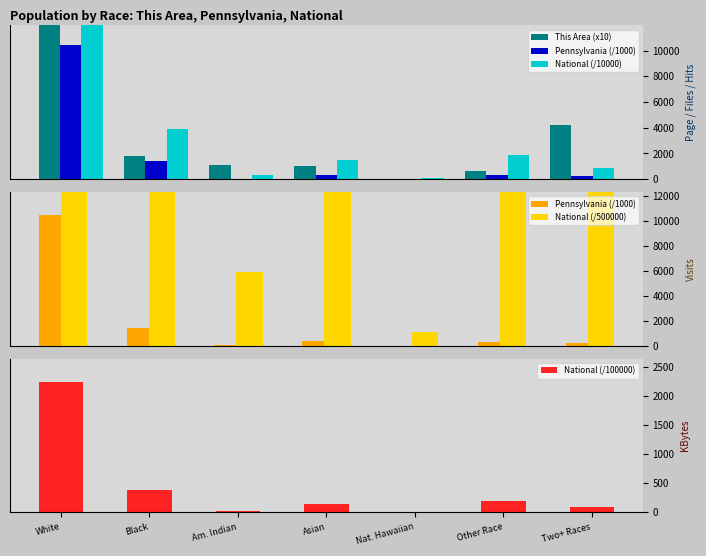

Which series changed the most between Asian and Other Race?

National (/500000)